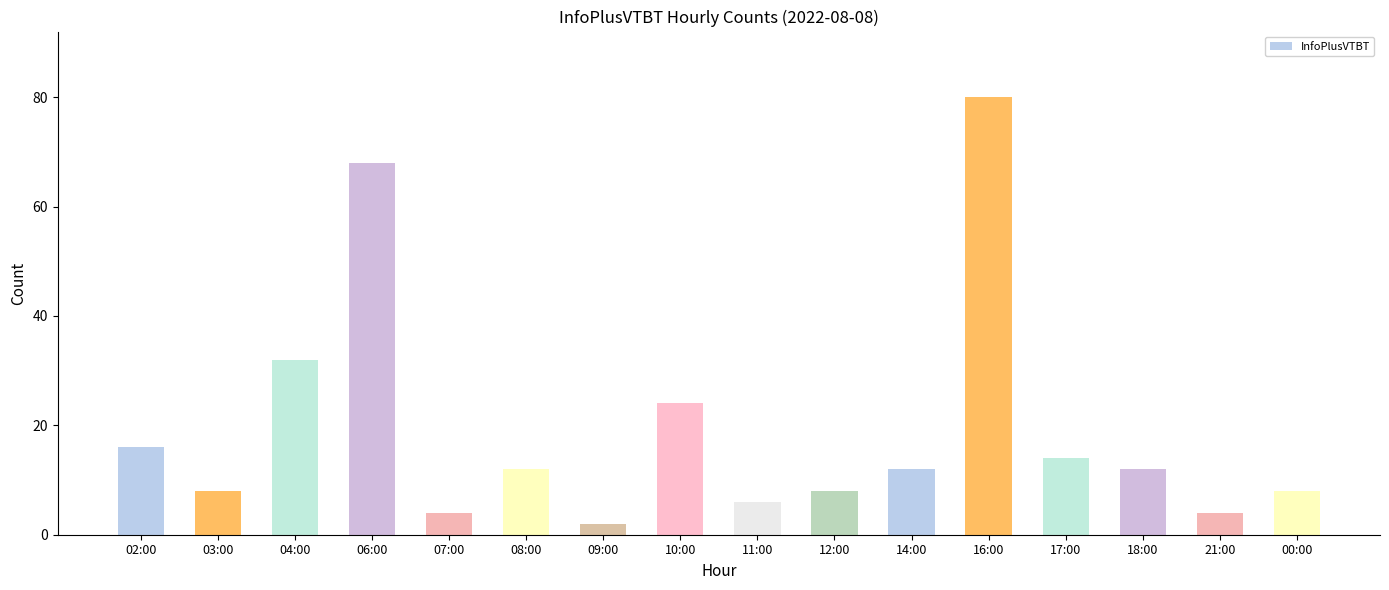

How many data points does each series have?

16